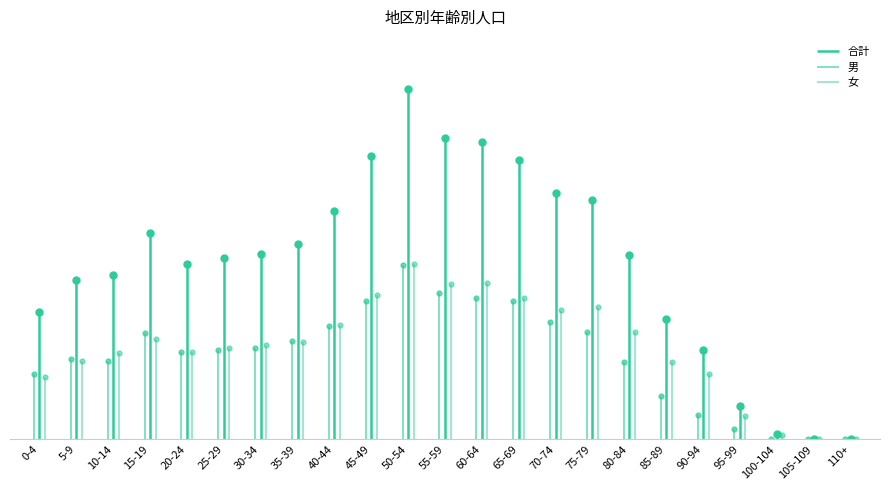

What is the average value of the 合計 series?

712